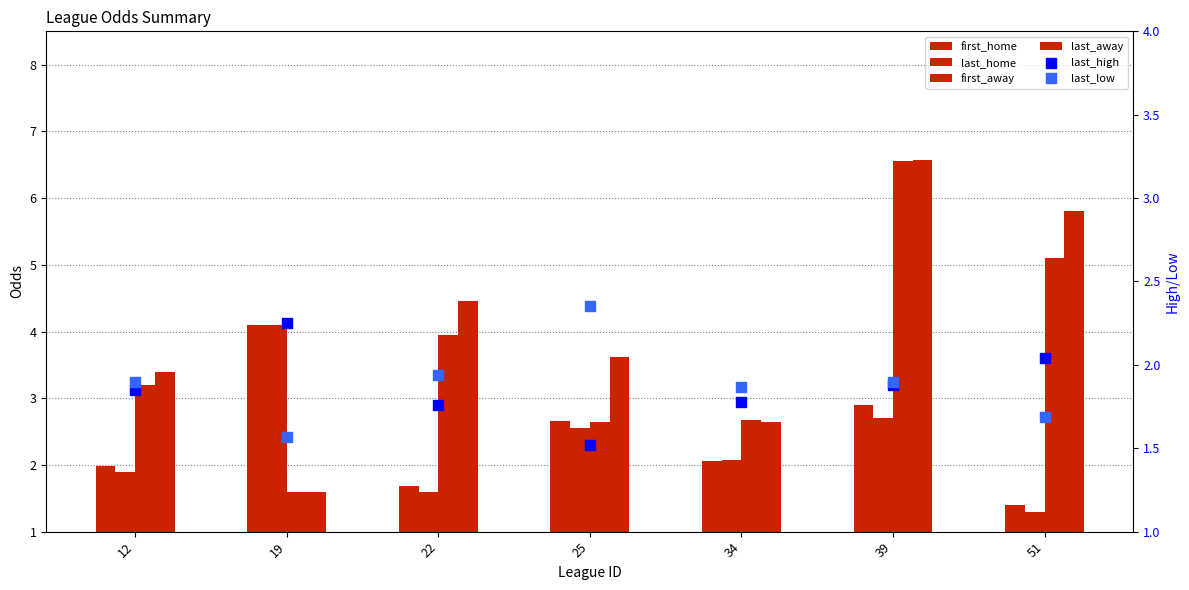

Which series has the largest Y range (max minus min)?

last_away